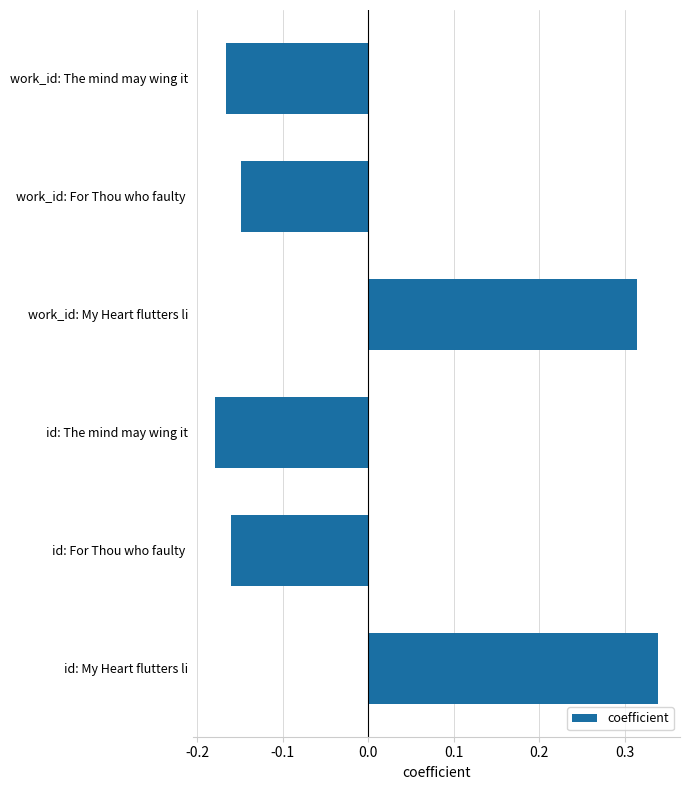

What is the label of the 6th bar from the bottom?

work_id: The mind may wing it